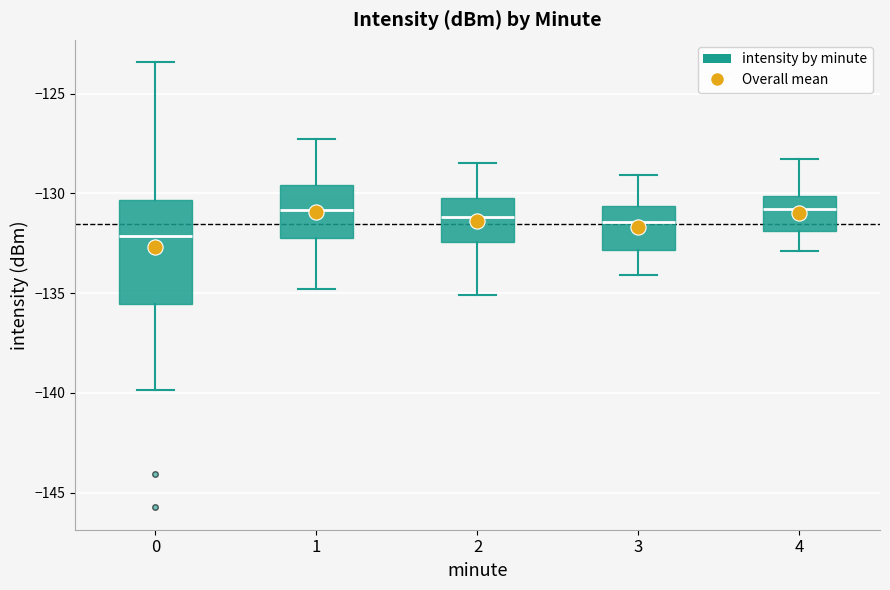

Where is the lower edge of the box at x = 3 on the y-axis? The values are not printed on the chart, so give them approximately, as read against the axis.

-133.0